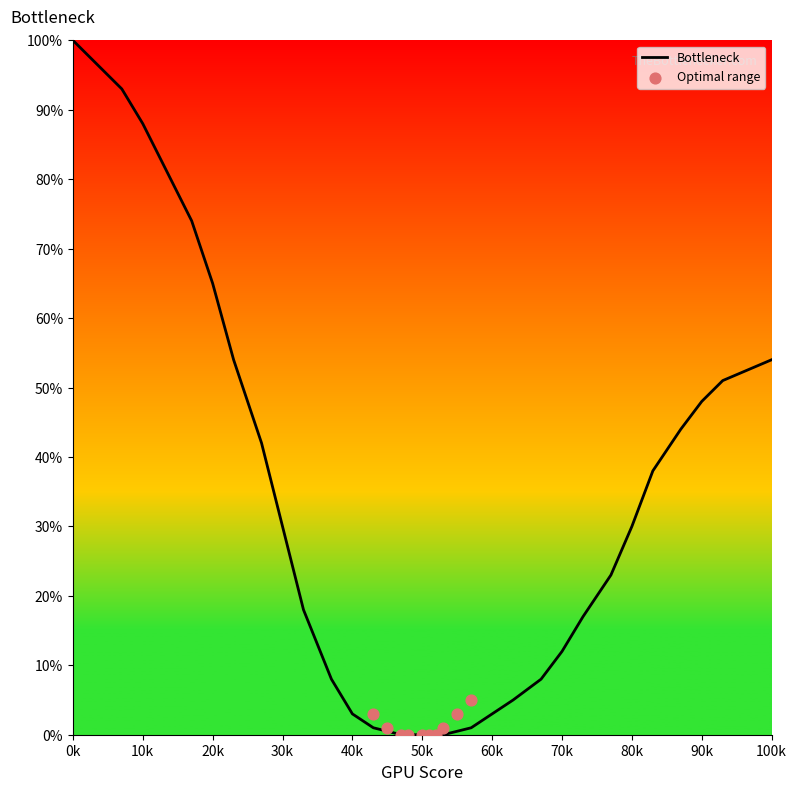

What is the maximum value for Bottleneck?

100